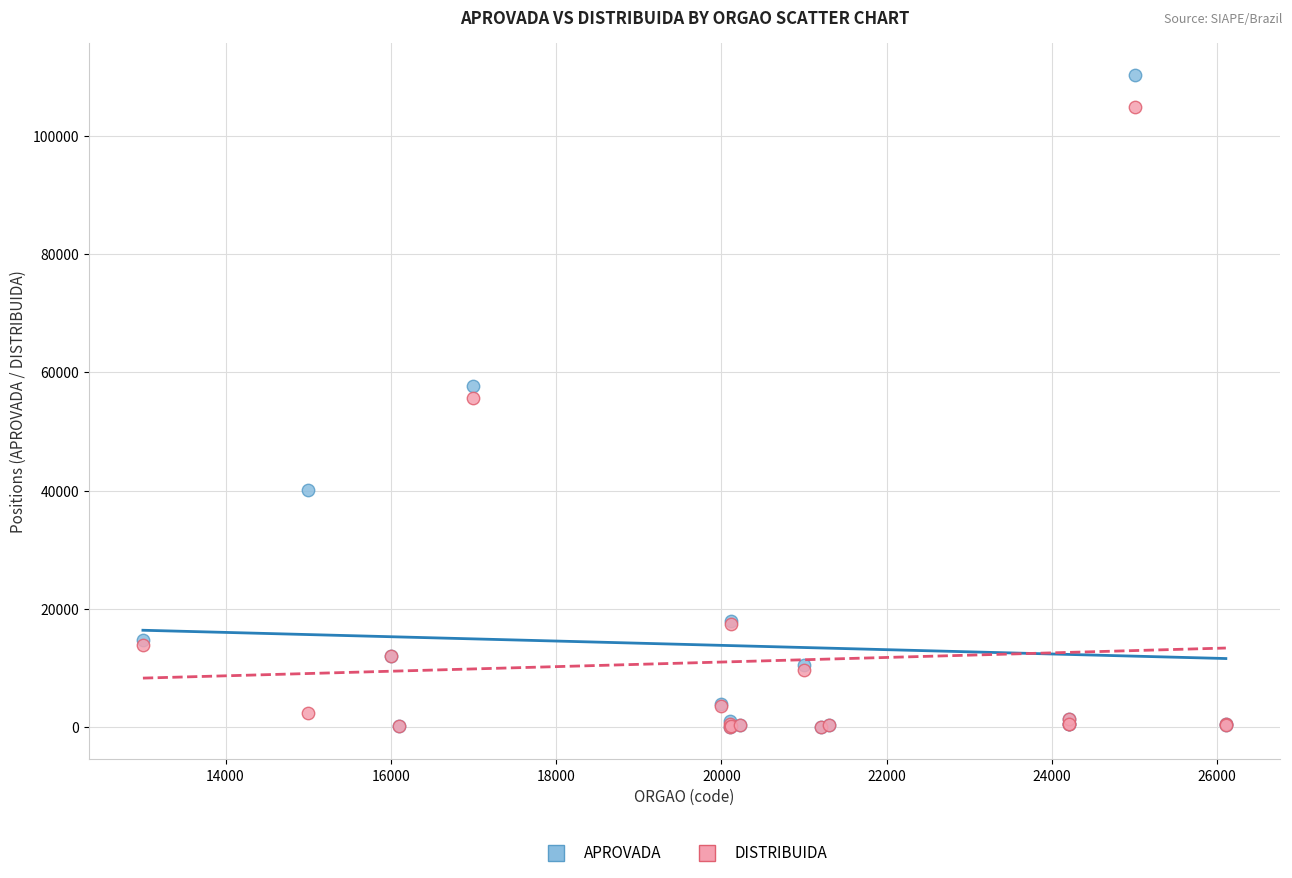

Which series contains the highest Y value?

APROVADA